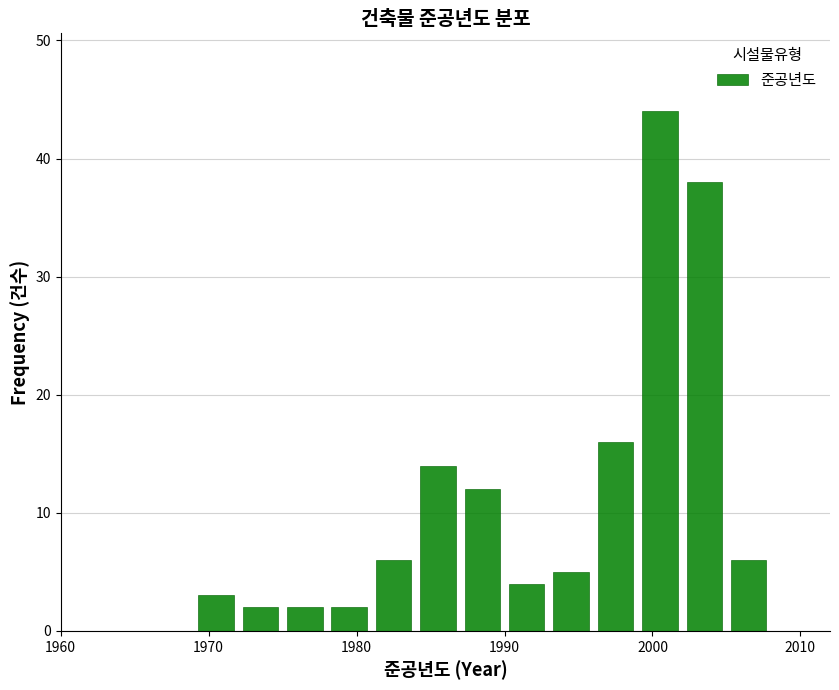

Read against the x-axis, roughly where is the centre of the tallest bar?

2001